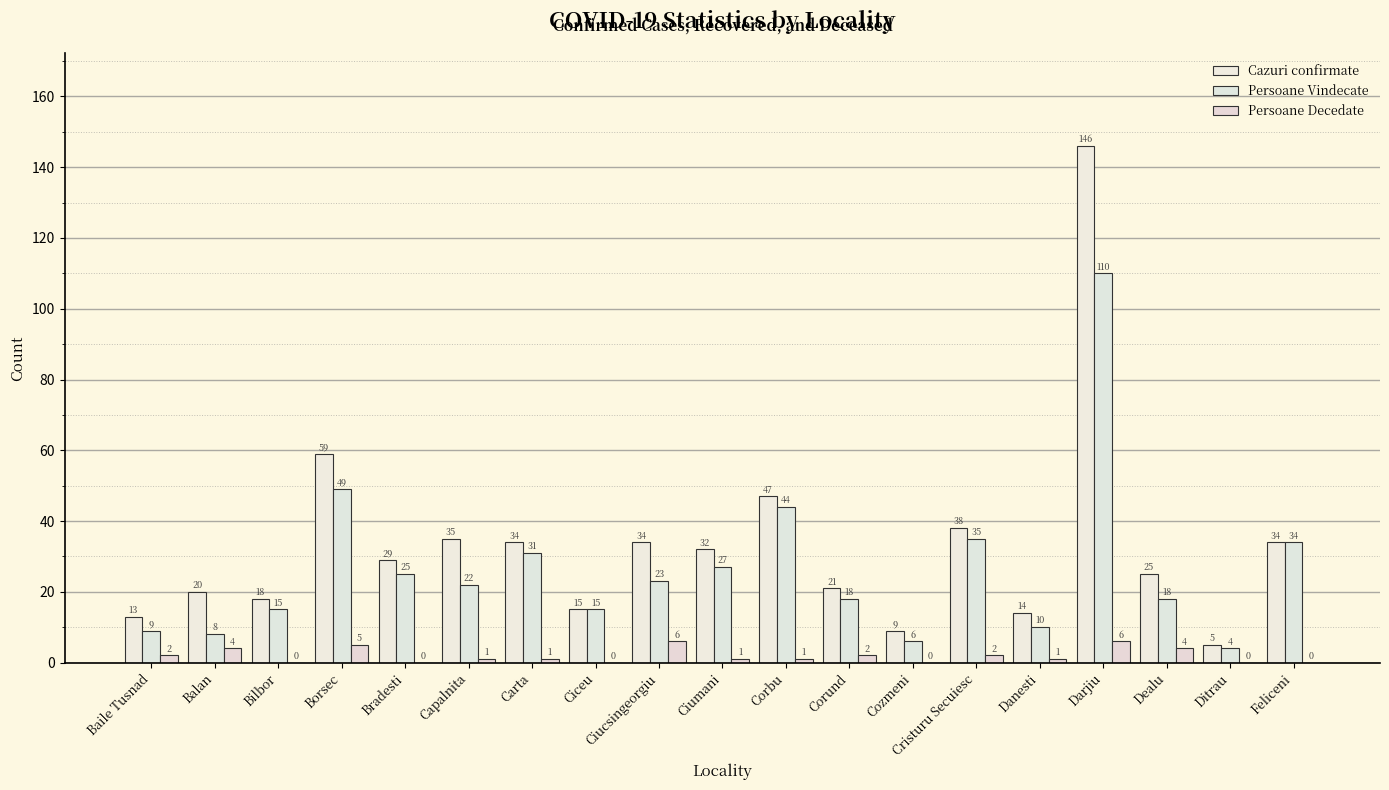

What is the value of the Persoane Vindecate bar at the 7th from the left?

31